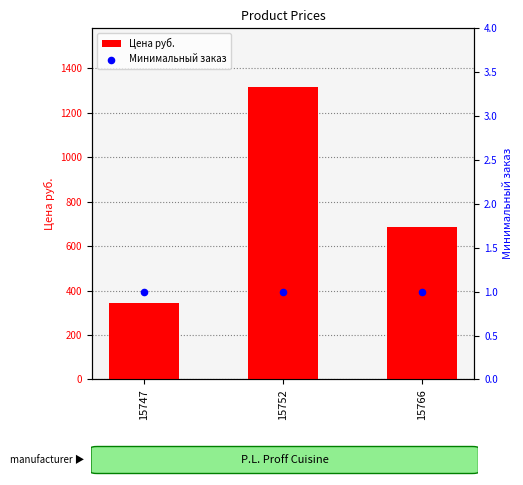

Which series contains the lowest Y value?

Минимальный заказ